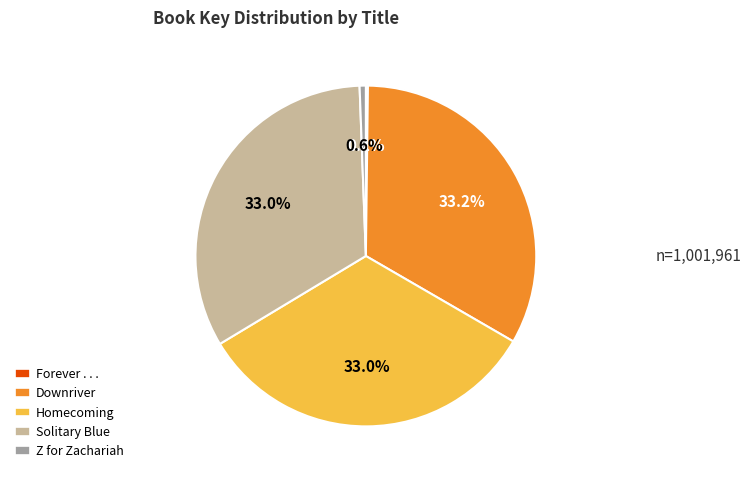

Does any single category account for the majority?

No